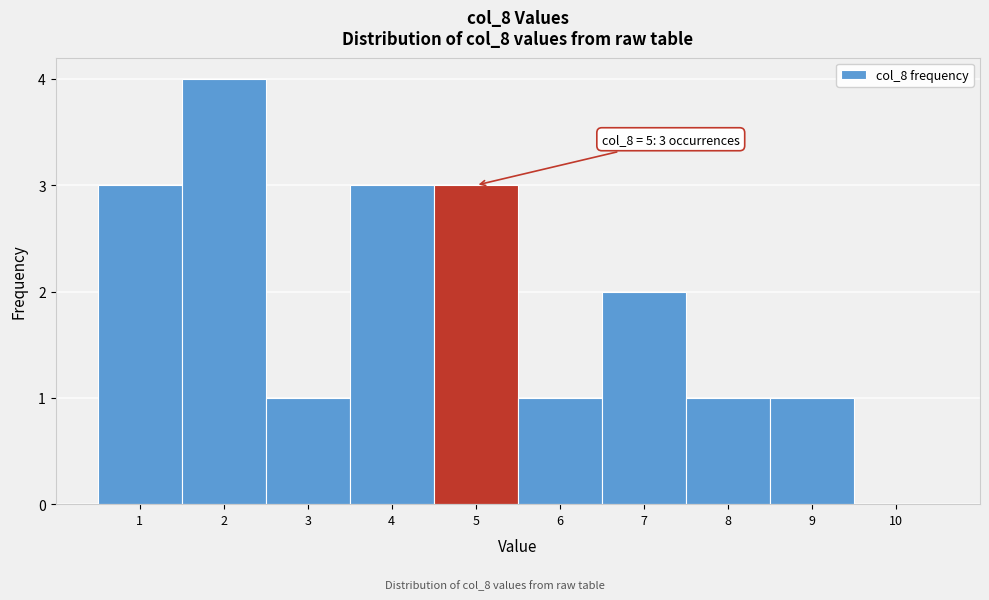

Reading left to right, extract all data points from this chart.

1=3	2=4	3=1	4=3	5=3	6=1	7=2	8=1	9=1	10=0